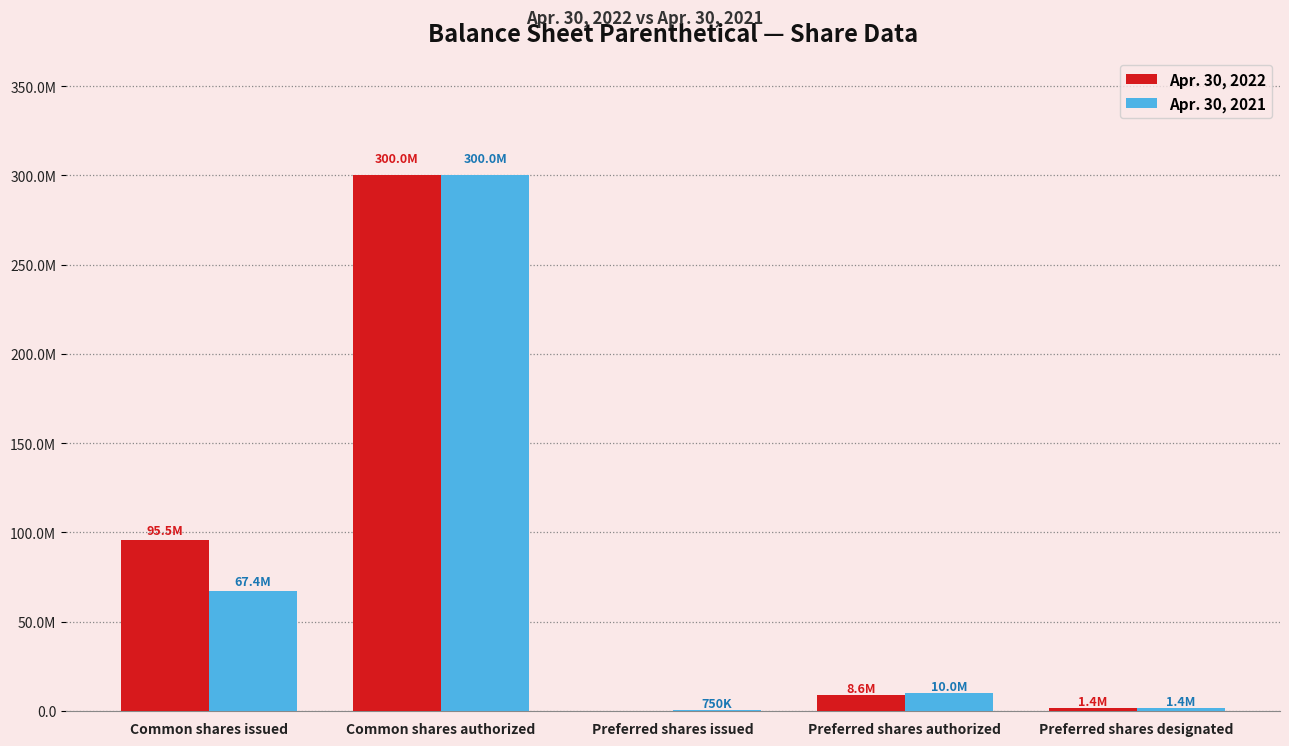

Are the bars horizontal?

No